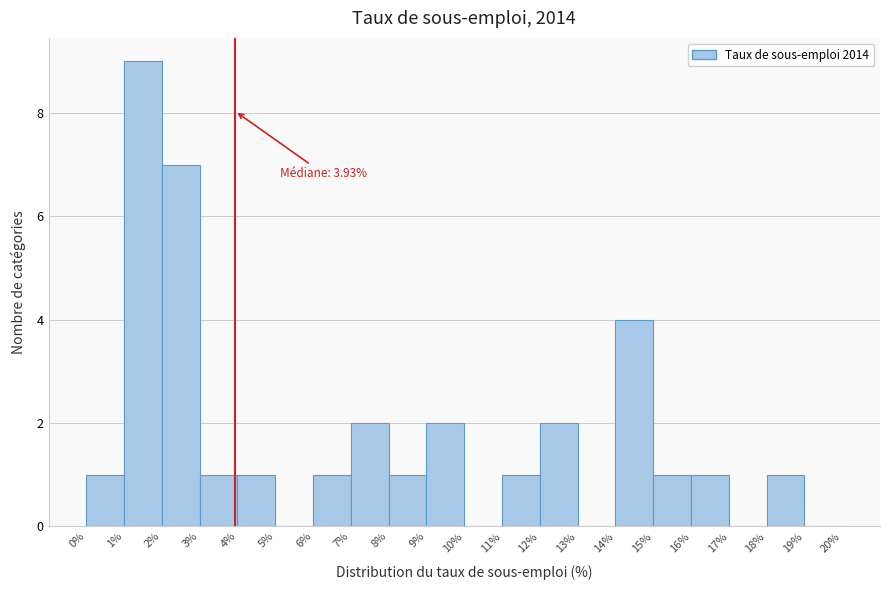

Over which range of the x-axis is the bar tallest?

1% to 2%